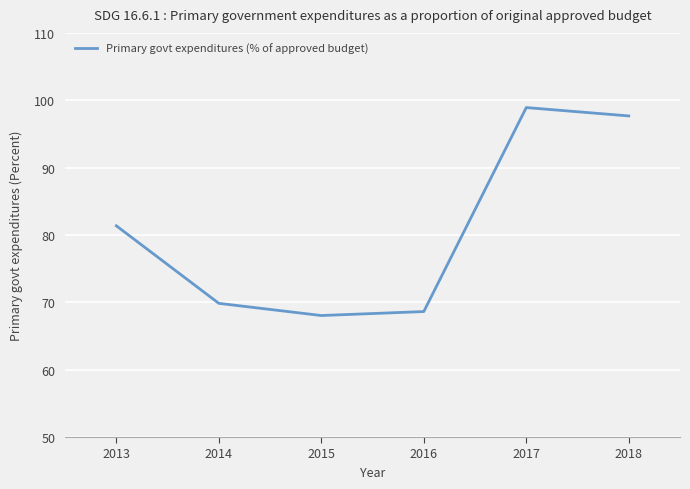

Reading right to left, list all the values displayed in this chart.

2018=97.7	2017=98.9	2016=68.6	2015=68.0	2014=69.8	2013=81.4